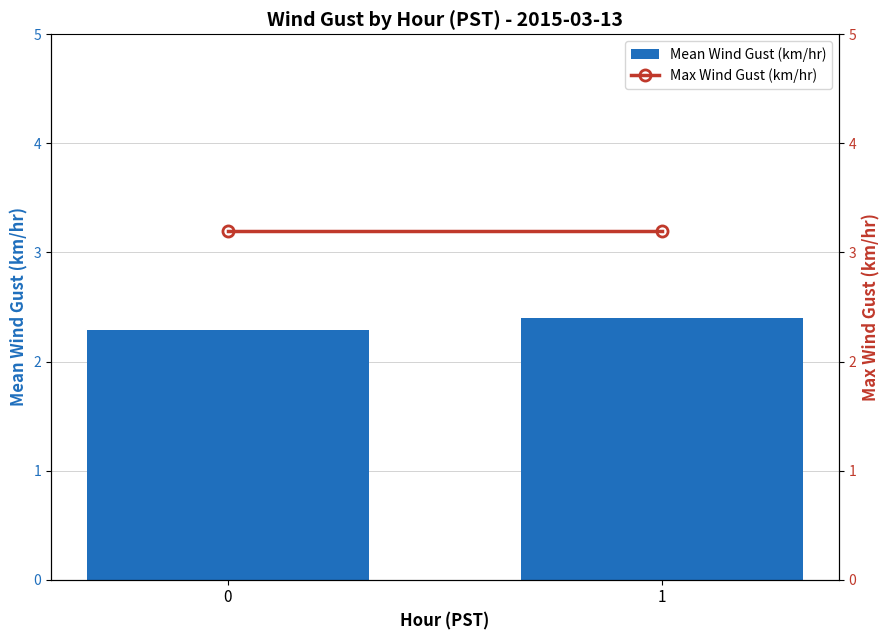

What is the sum of all Max Wind Gust (km/hr) values?

6.4